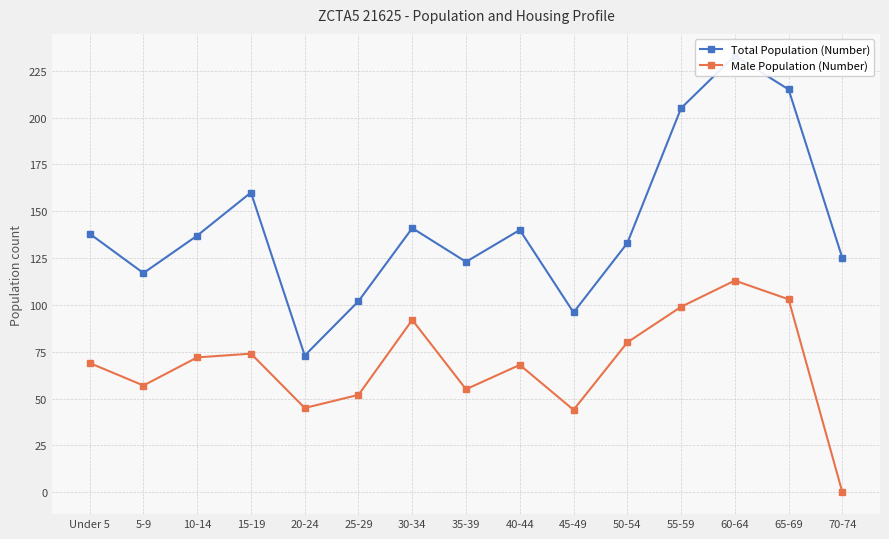

Which label corresponds to the smallest value in the chart?

70-74